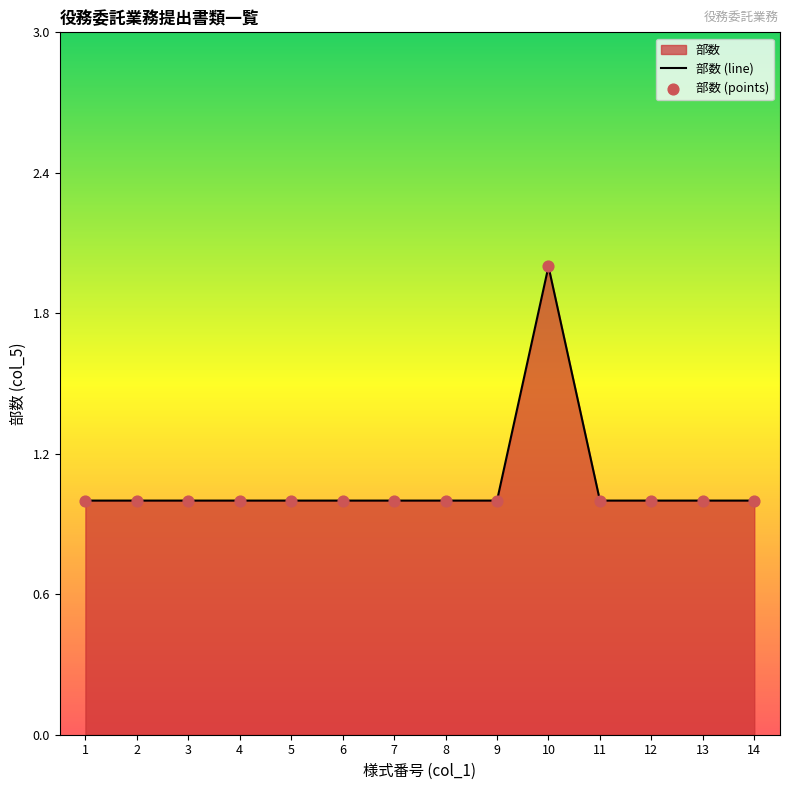

True or false: the data shows 1 at 1.

True